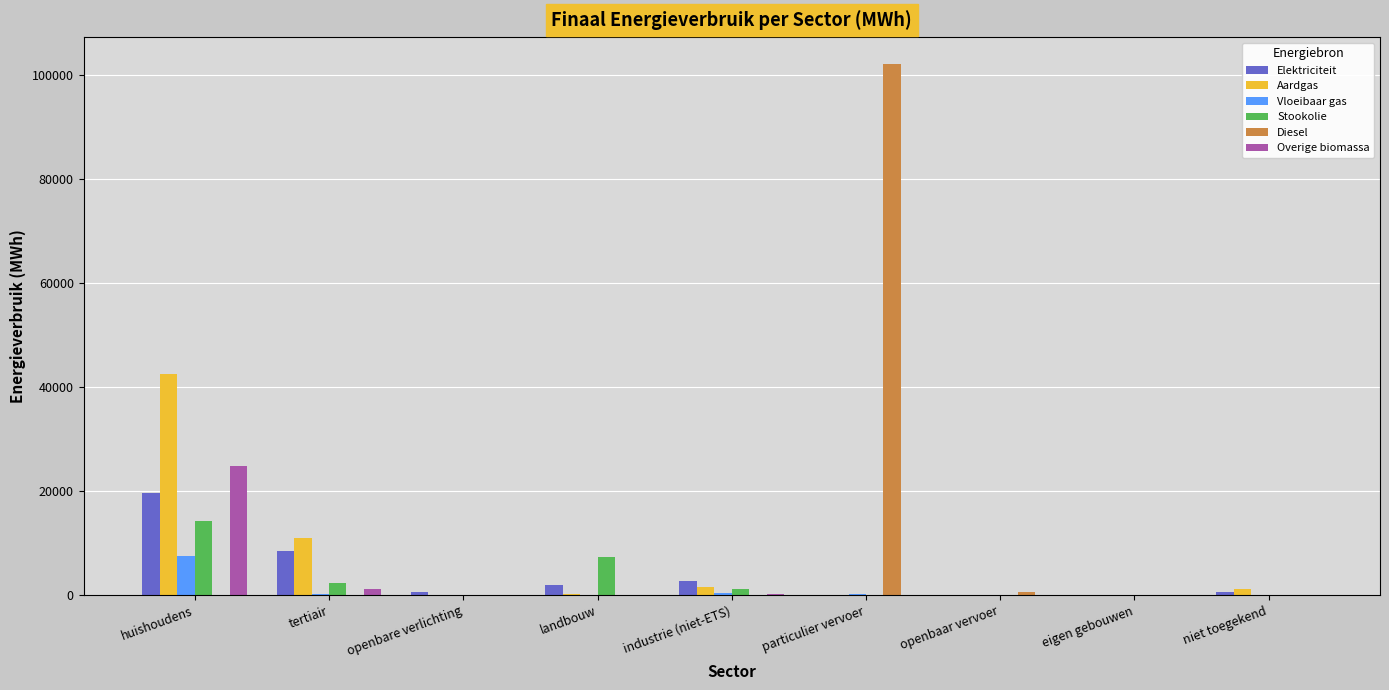

What is the highest value of the Stookolie series?

14219.0